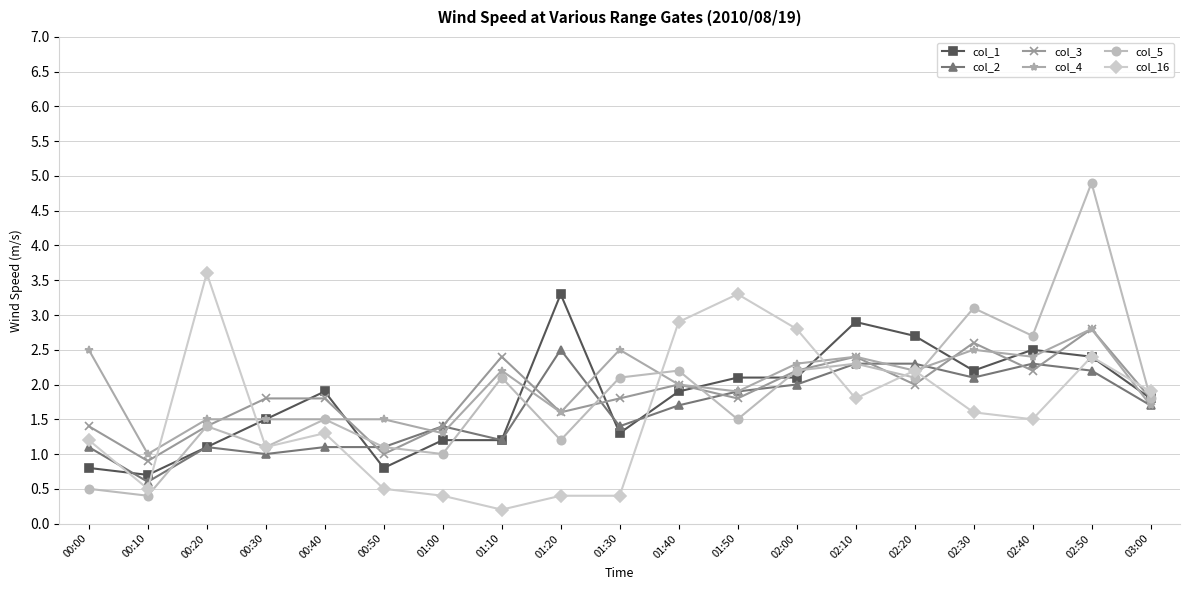

At which category is the sum across all series the highest?

02:50